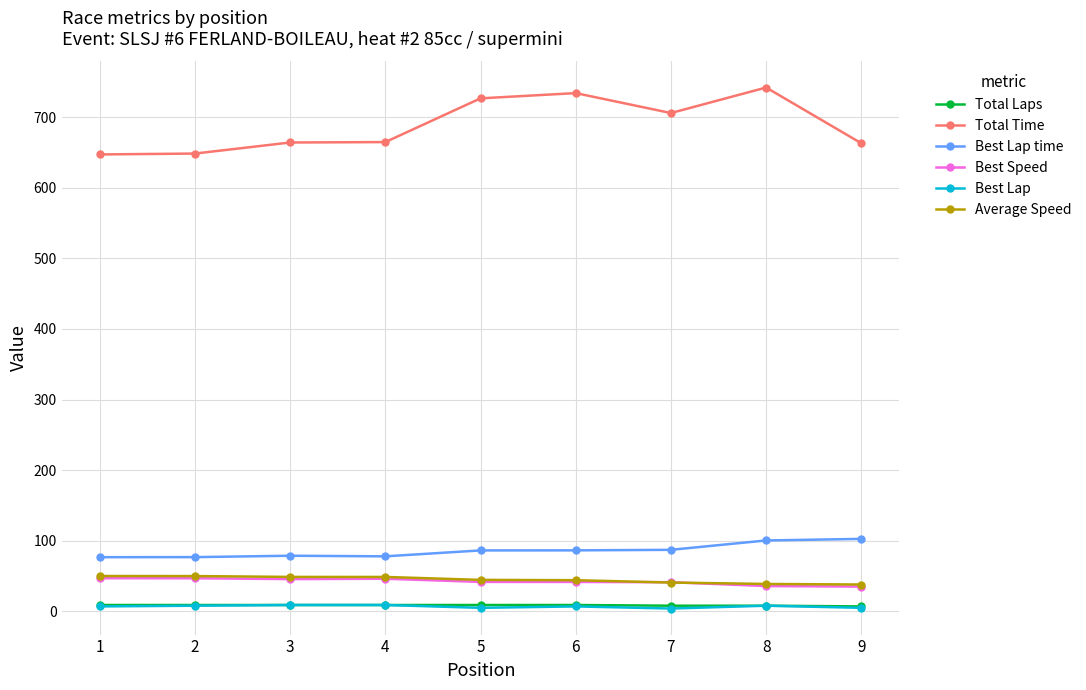

What is the value of the Total Laps point at the 5th from the left?

9.0